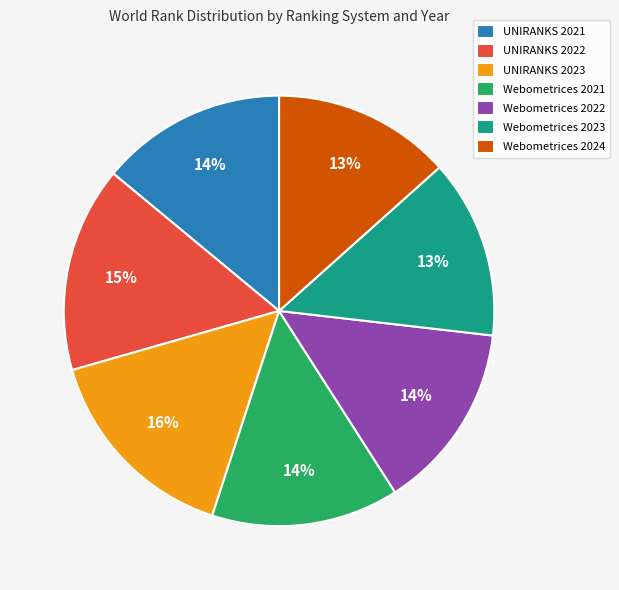

Do UNIRANKS 2022 and Webometrices 2021 together represent more than half of the pie?

No